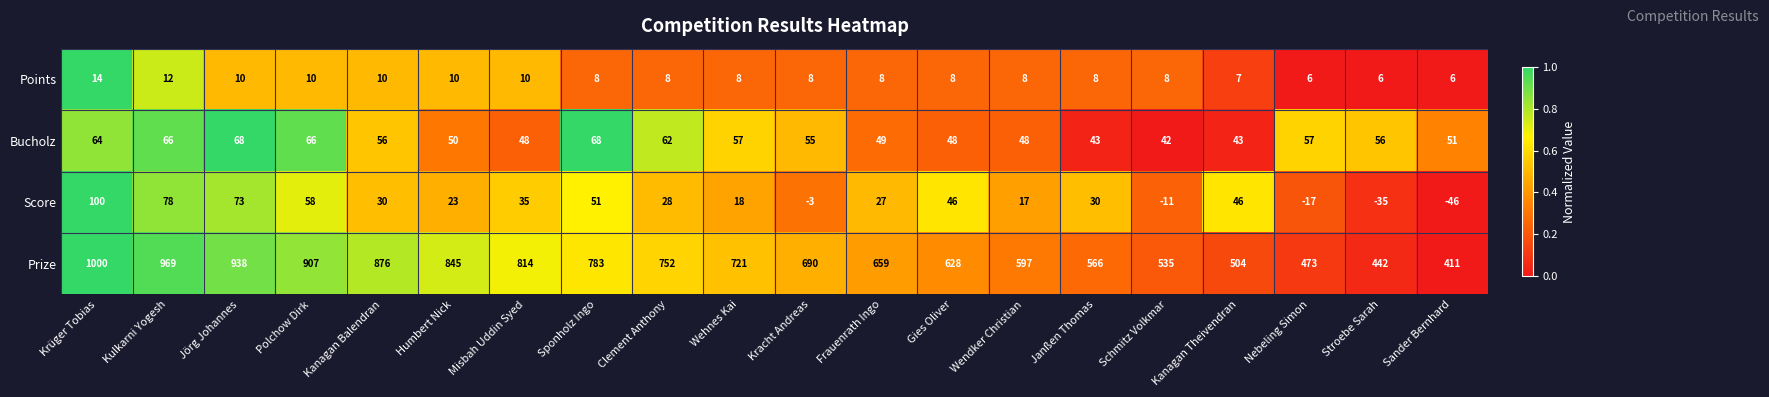

How many distinct data groups are displayed?

4